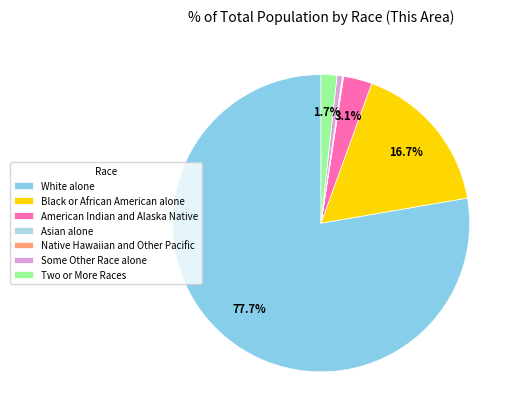

Which category accounts for the majority?

White alone